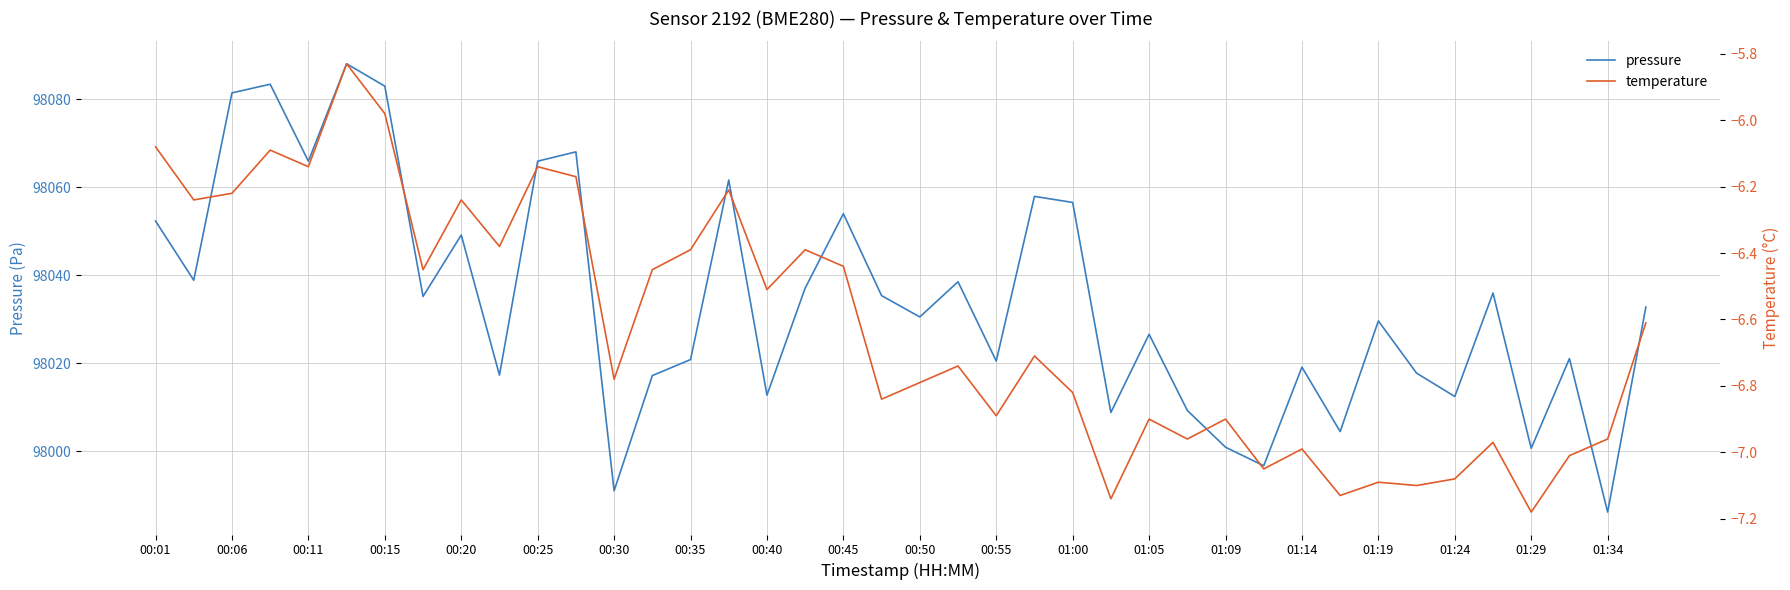

At which label does pressure reach its minimum?

01:34